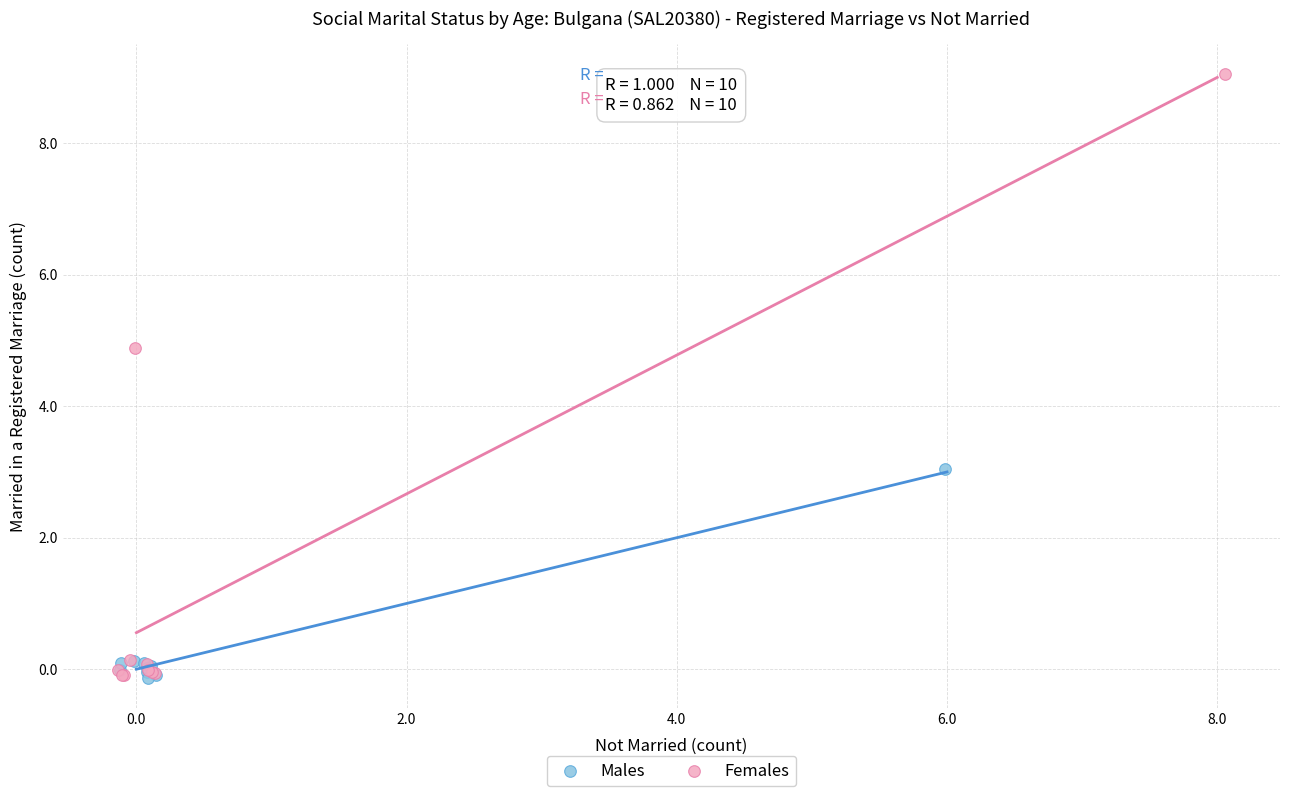

Which series contains the highest Y value?

Females